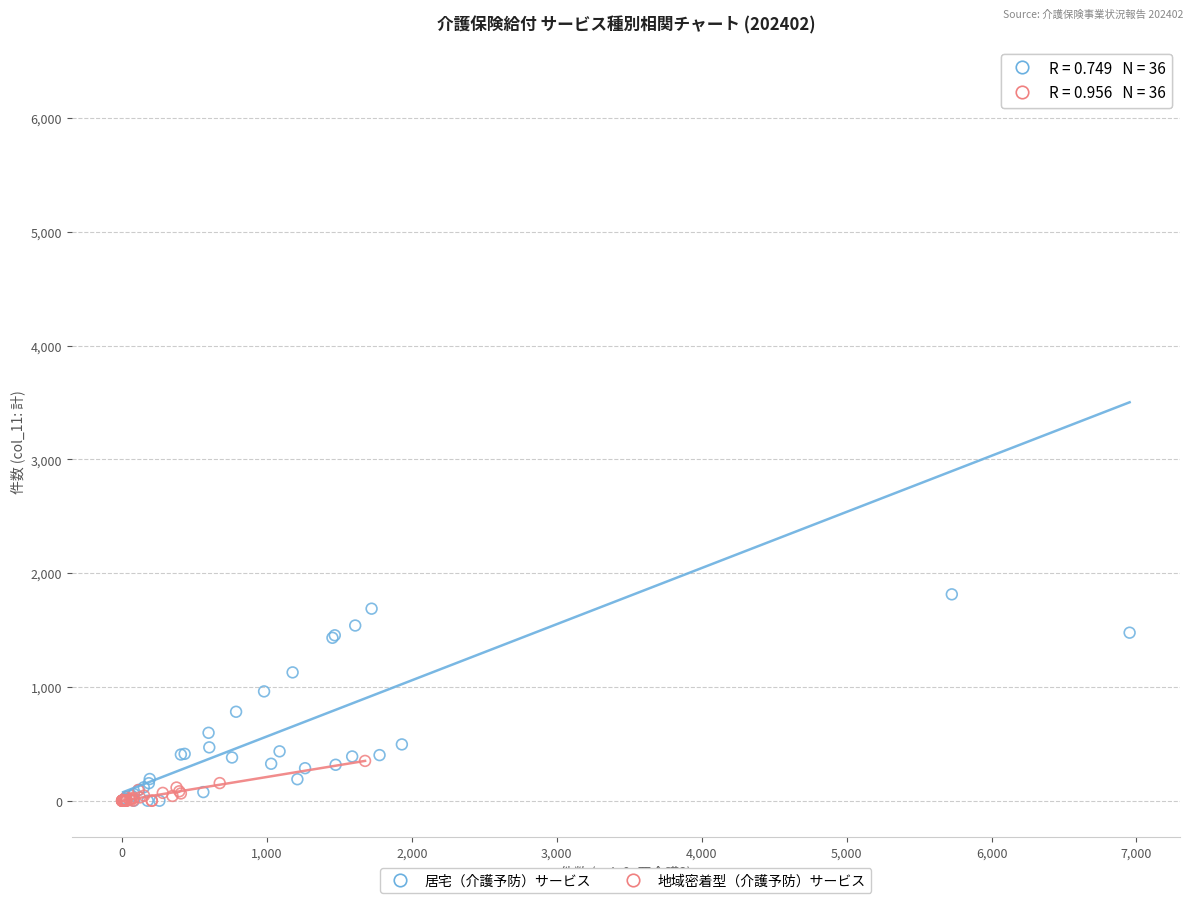

Which series has the largest Y range (max minus min)?

居宅（介護予防）サービス